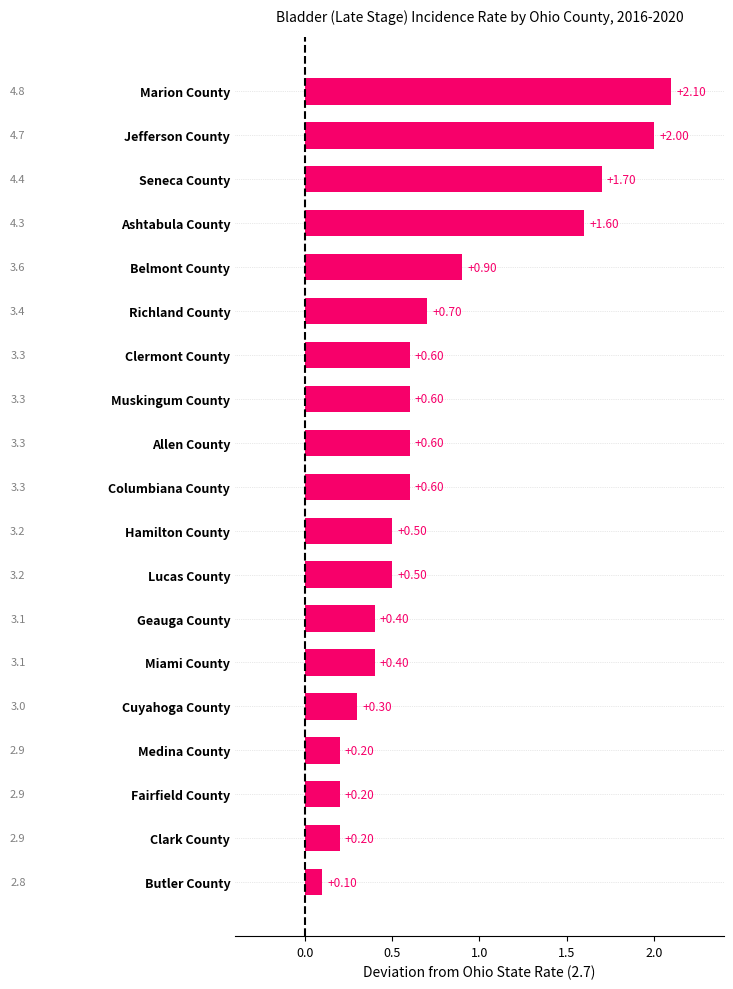

What is the difference between the second highest and second lowest values?

1.8